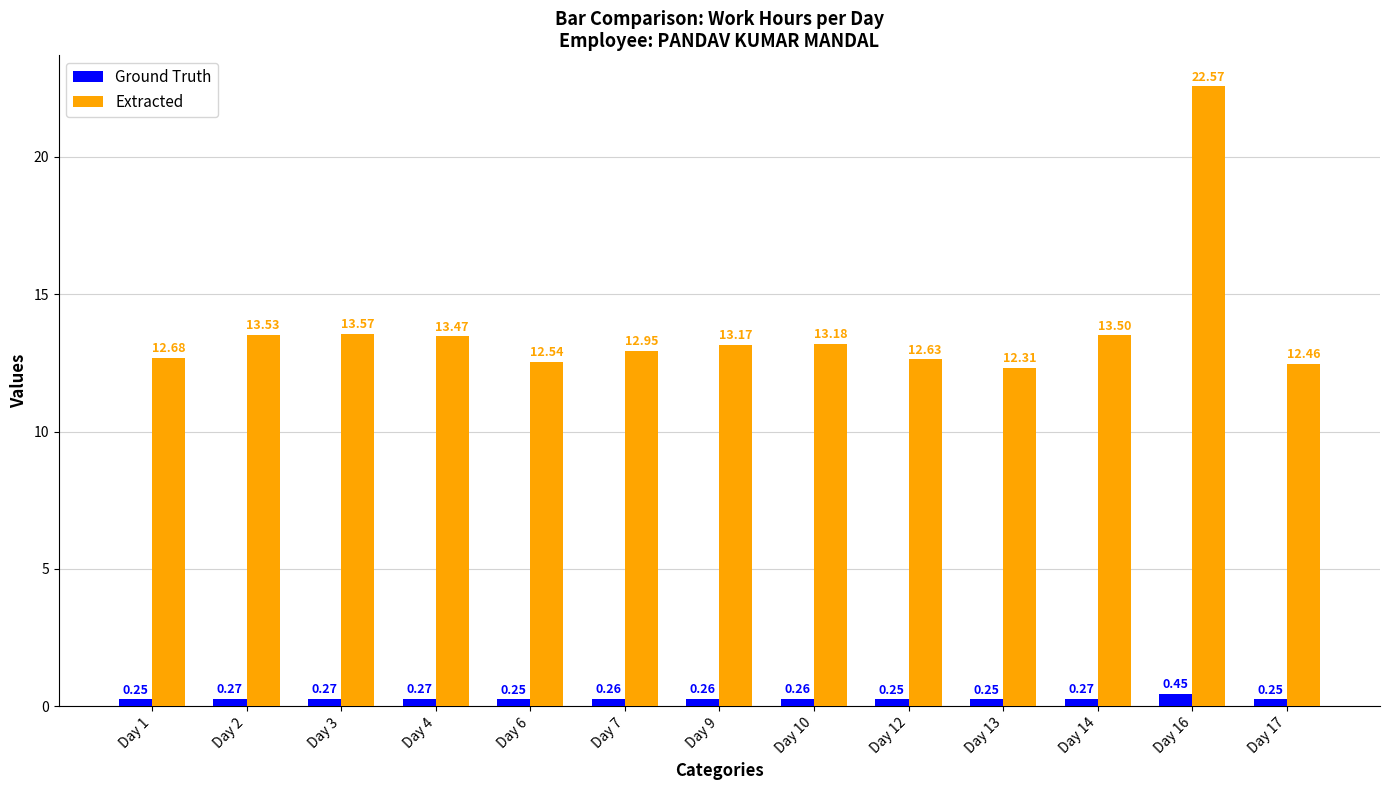

List the series in order of their overall mean, highest first.

Extracted, Ground Truth